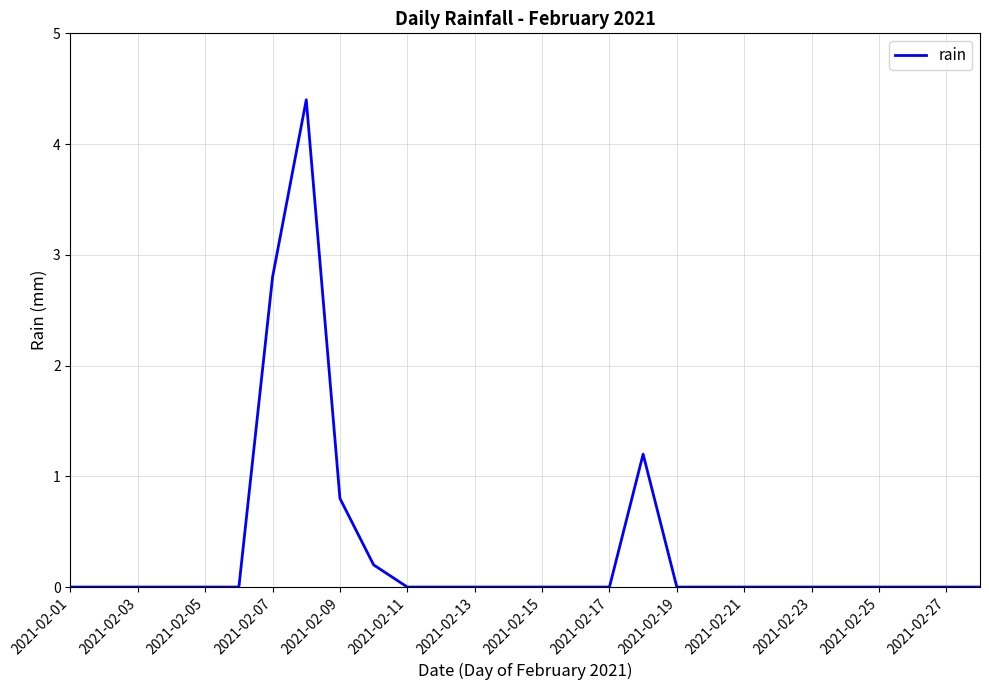

What is the maximum value shown in the chart?

4.4